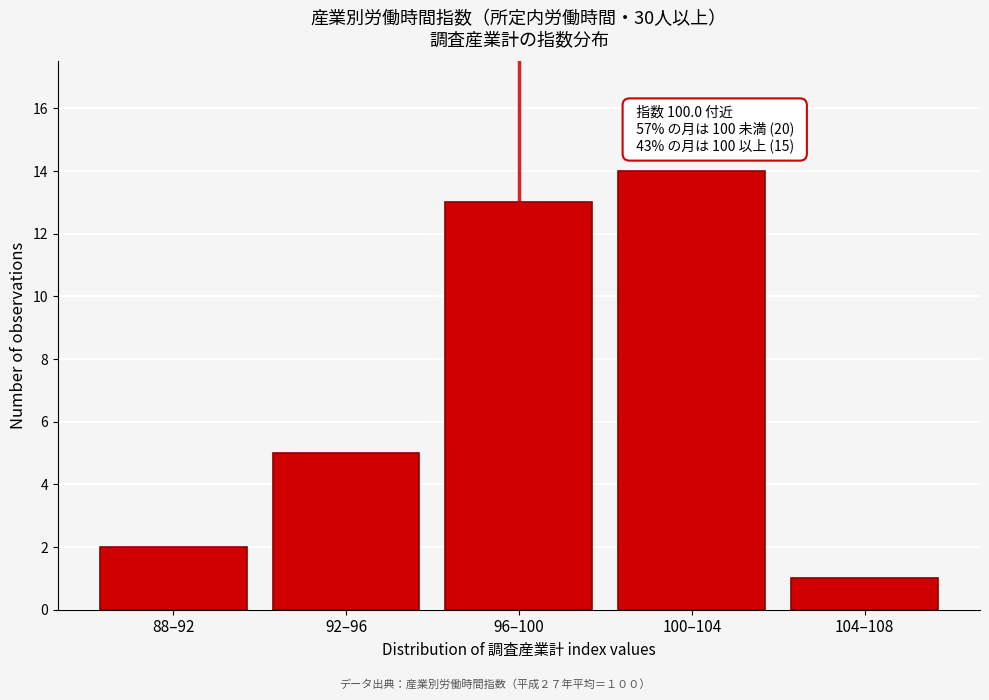

Reading left to right, transcribe all the data shown in this chart.

88–92=2	92–96=5	96–100=13	100–104=14	104–108=1